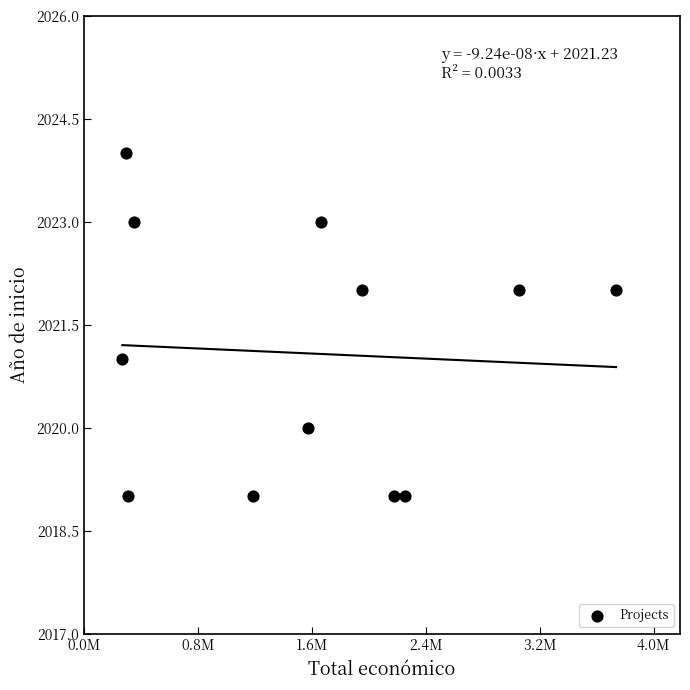

What is the average Y value?

2021